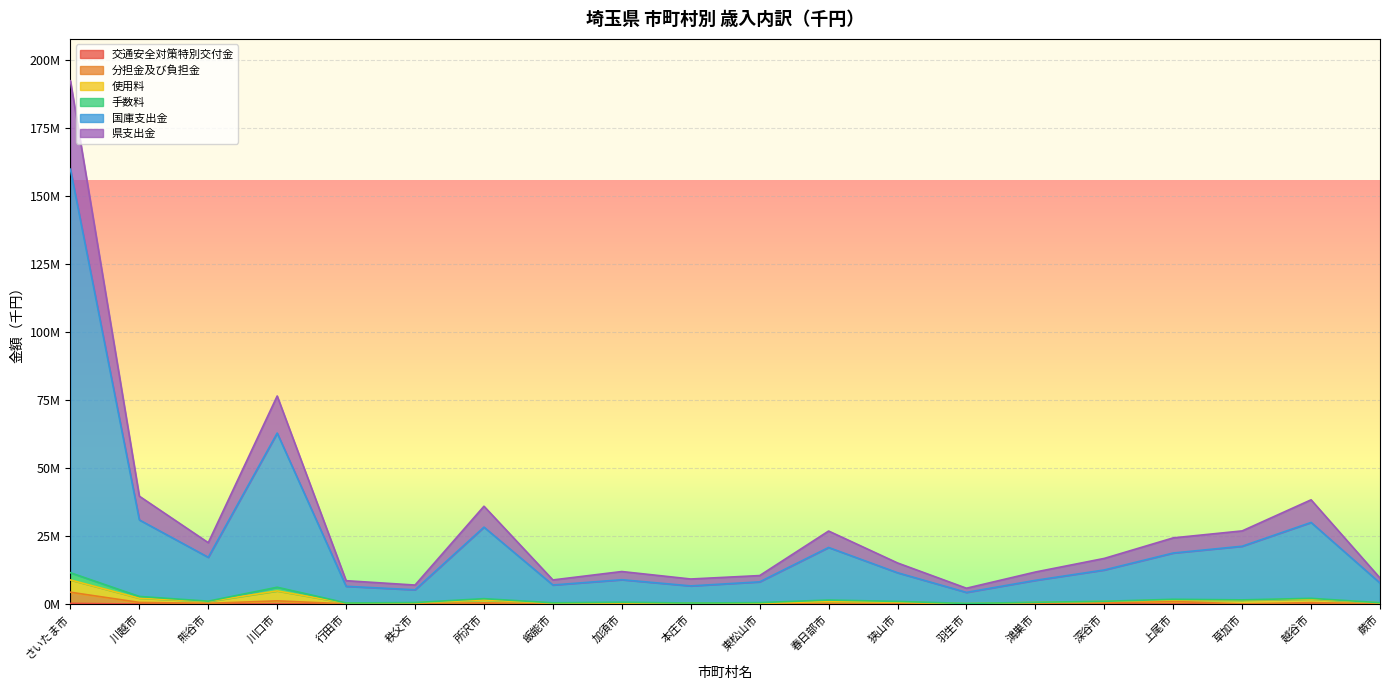

What position from the right is 羽生市?

7